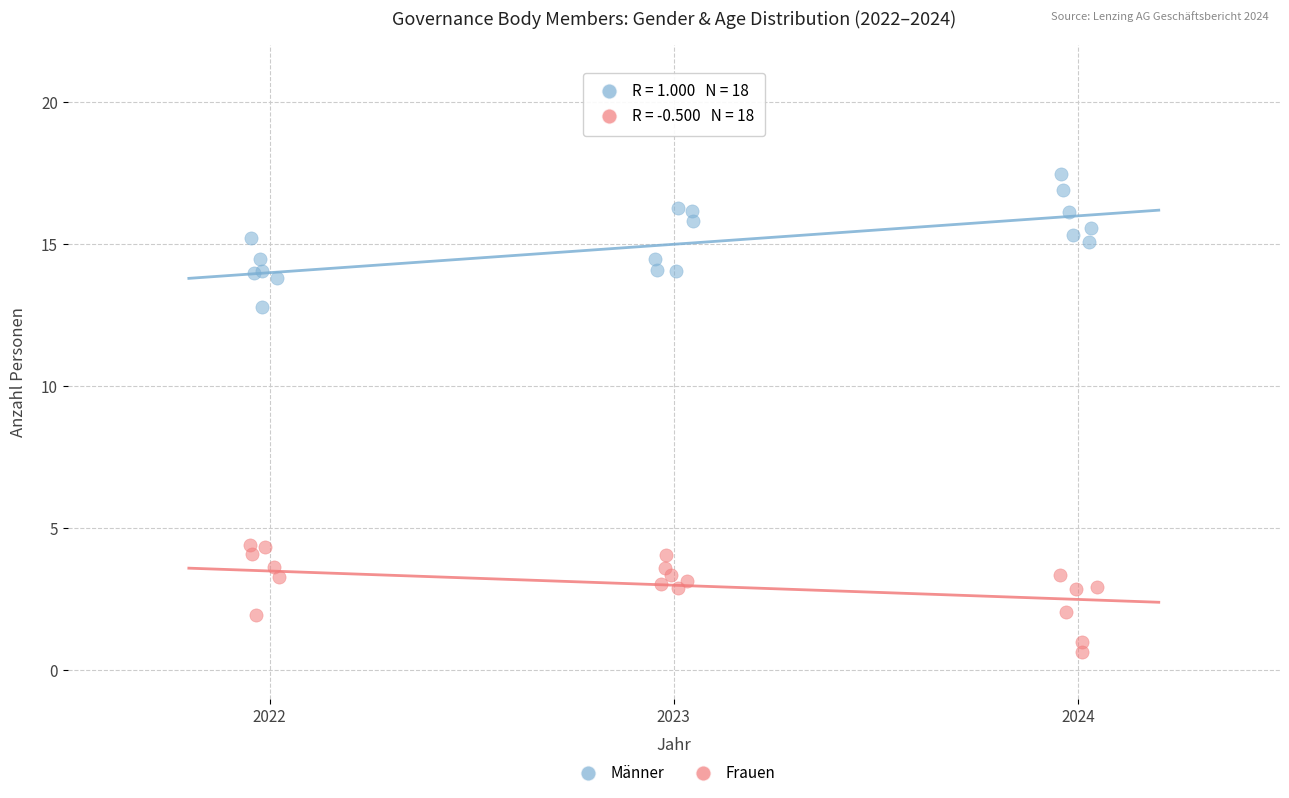

Which series reaches the maximum Y coordinate?

Männer